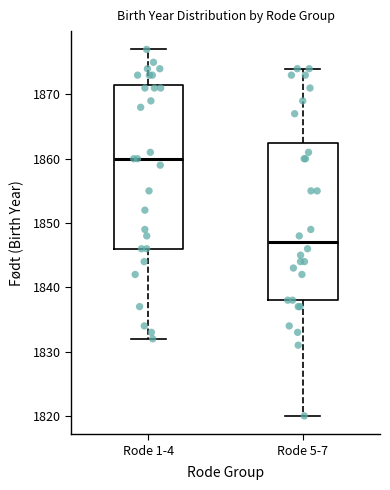

Which box's median line is the highest?

Rode 1-4